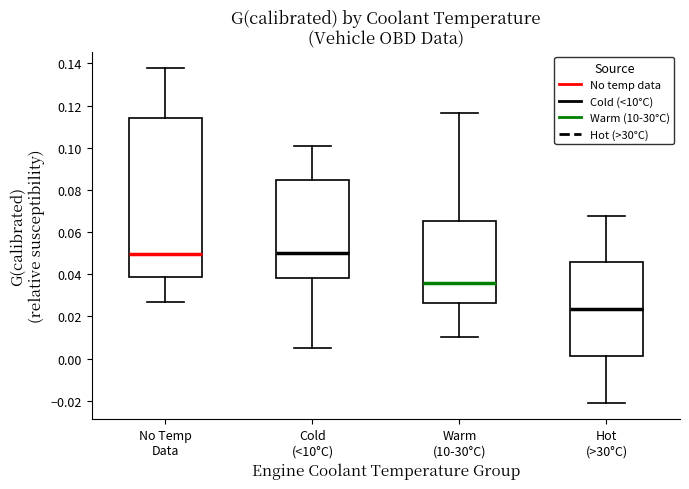

Which box is the tallest, from its lower edge to its upper edge?

No Temp Data